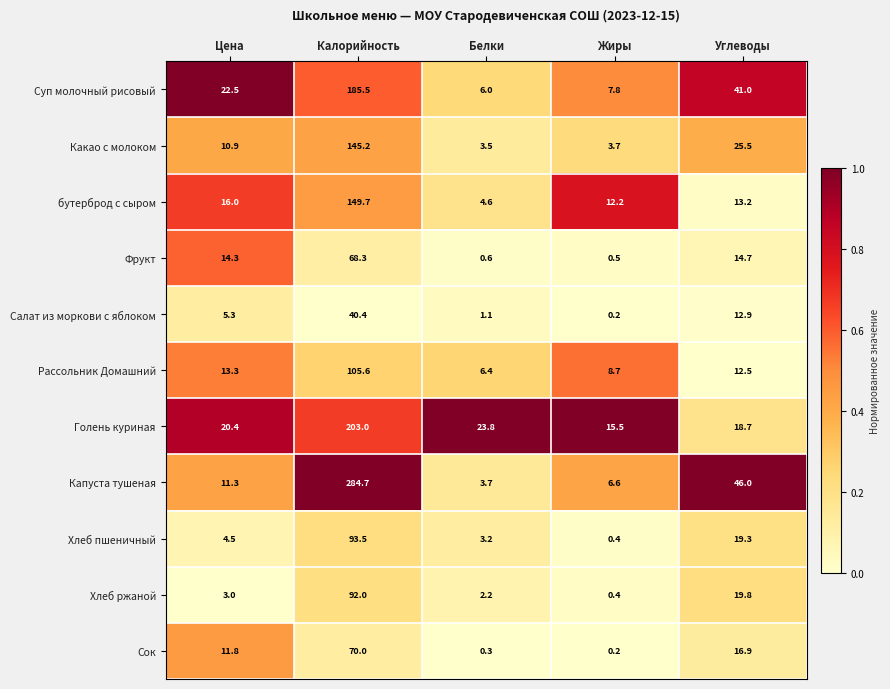

What is the difference between the maximum and second lowest values in the Салат из моркови с яблоком series?

39.3